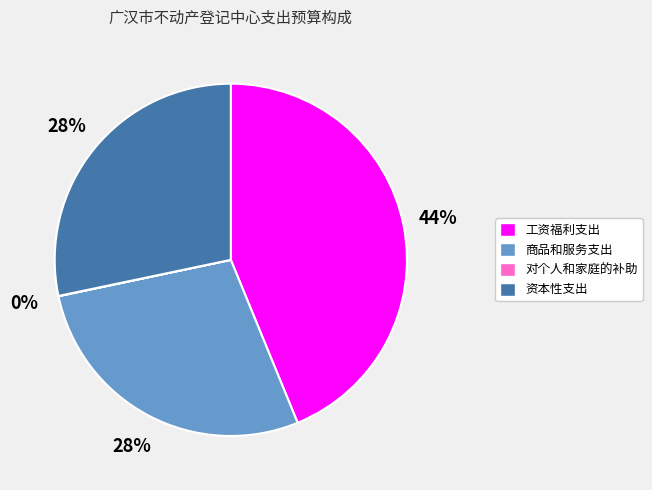

Is it true that 工资福利支出 is 38% of the pie?

False